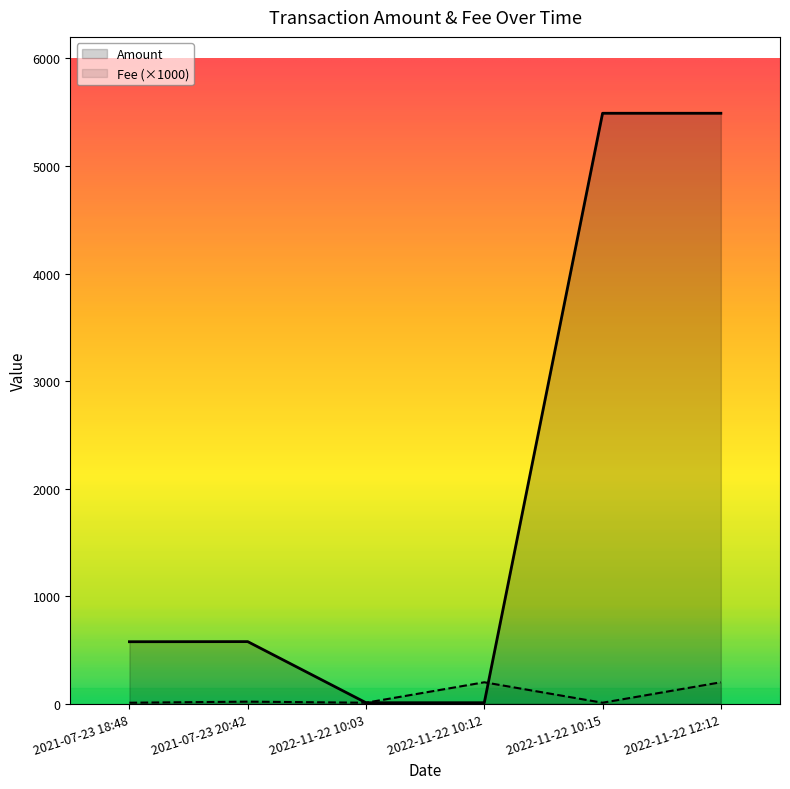

Reading right to left, transcribe all the data shown in this chart.

Amount: 2022-11-22 12:12=5490.0	2022-11-22 10:15=5490.0	2022-11-22 10:12=10.0	2022-11-22 10:03=10.0	2021-07-23 20:42=578.1	2021-07-23 18:48=577.1
Fee: 2022-11-22 12:12=200.1	2022-11-22 10:15=10.0	2022-11-22 10:12=200.1	2022-11-22 10:03=10.0	2021-07-23 20:42=20.0	2021-07-23 18:48=10.0